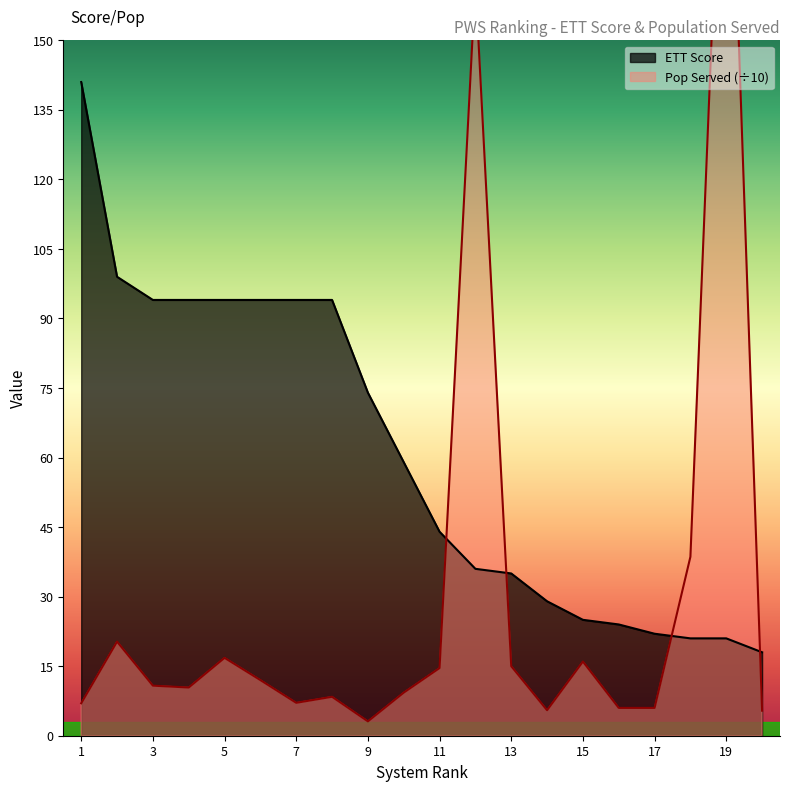

How many lines are shown in the chart?

2